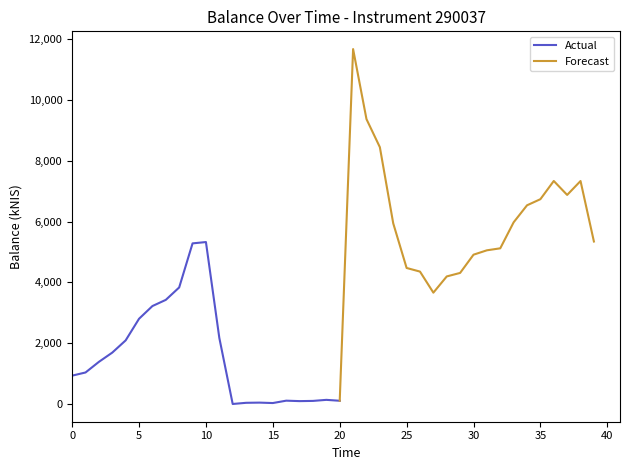

What is the difference between the maximum and minimum values?

11669.6